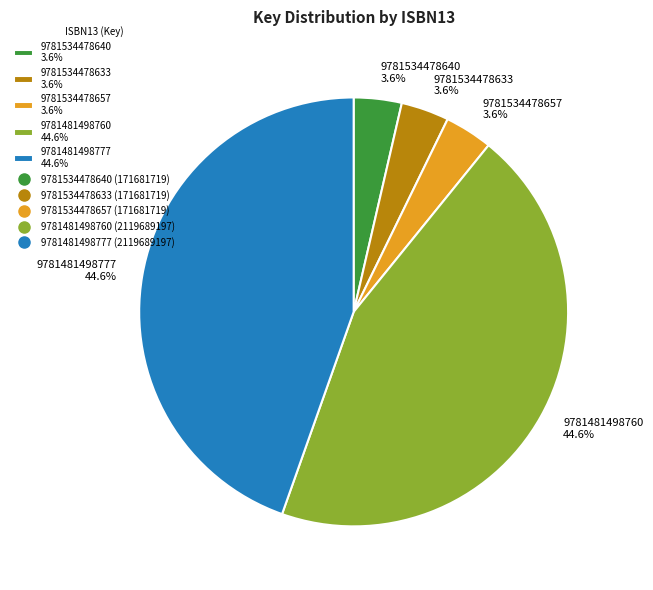

How many slices are in this pie chart?

5